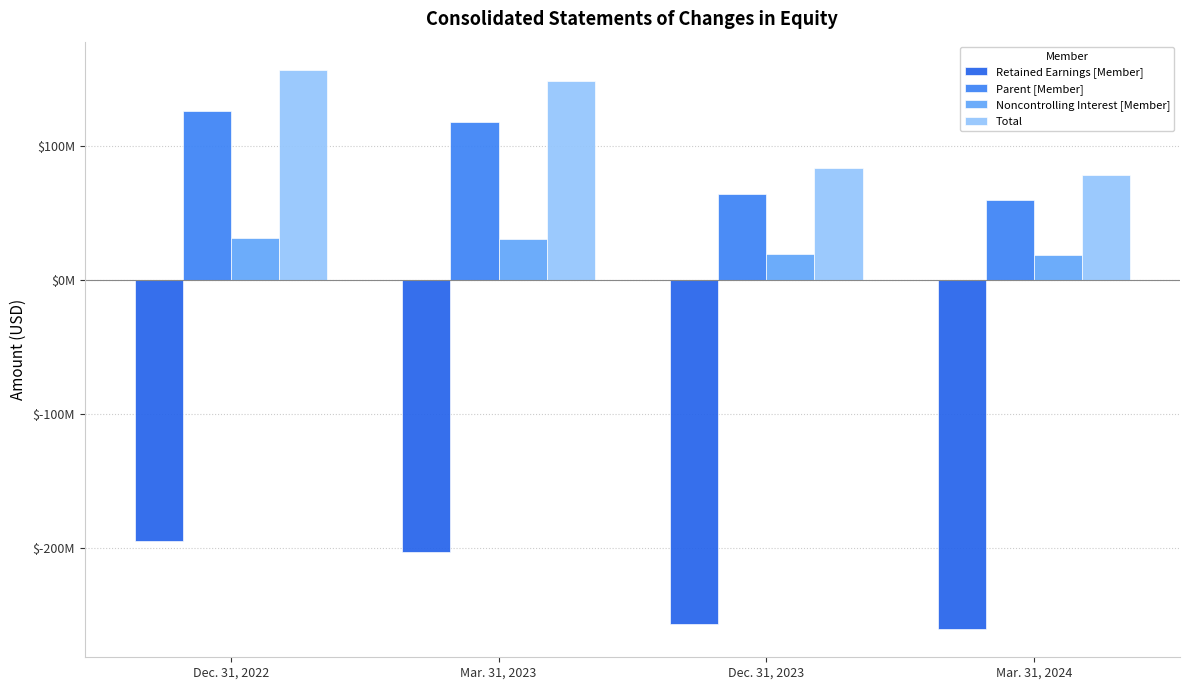

Where does the Total series first go above 148048000?

Dec. 31, 2022